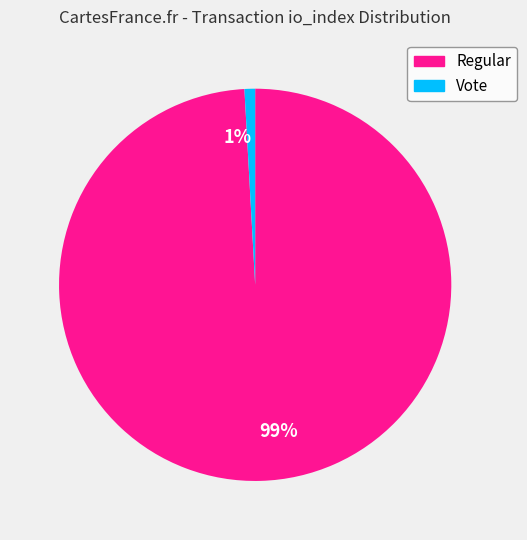

Between 99% and 1%, which is larger?

99%